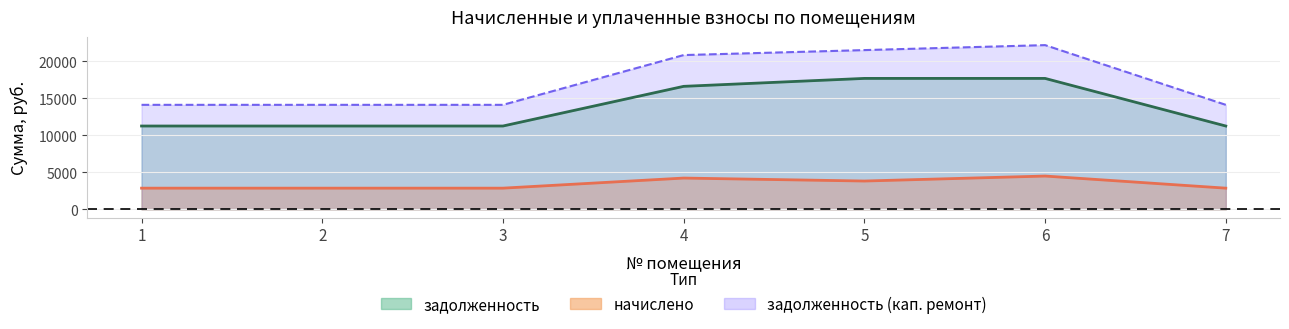

At how many categories does at least one series exceed 3849?

7